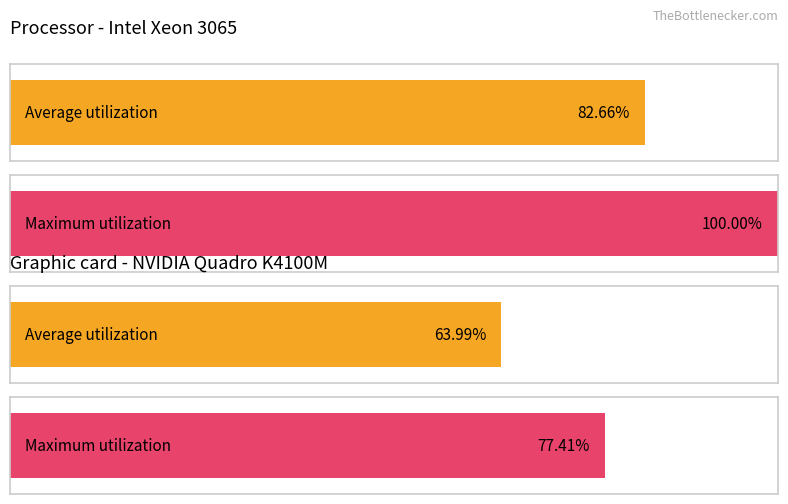

What are all the series names shown in the legend?

Average utilization, Maximum utilization